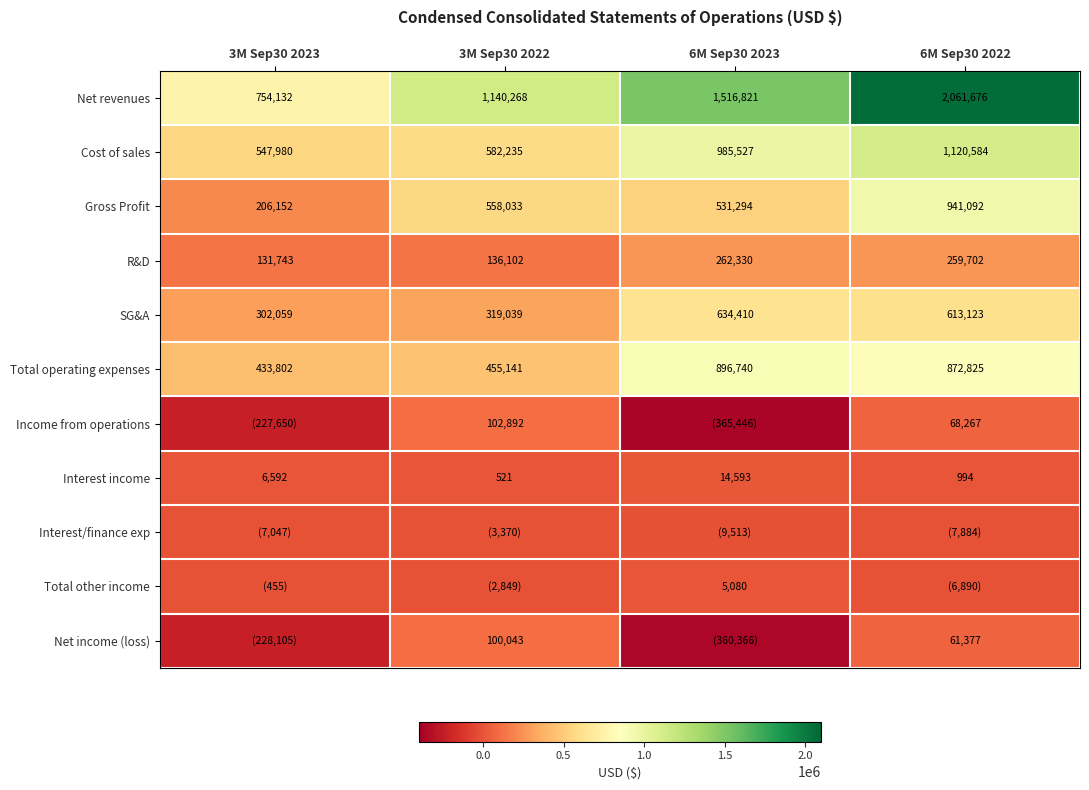

What is the greatest value displayed?

2061676